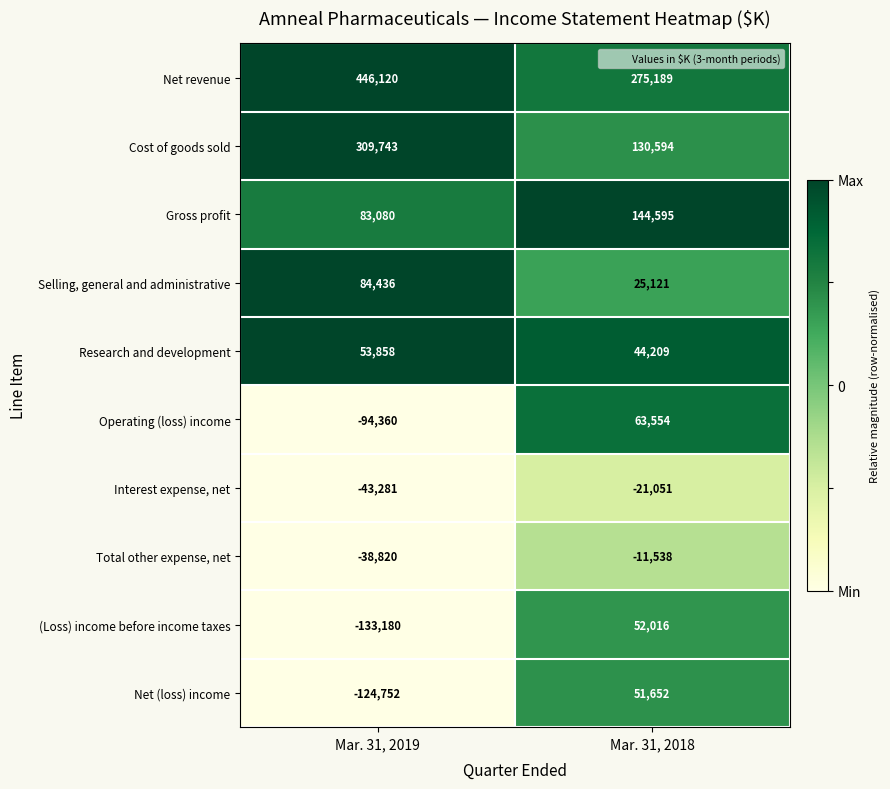

What is the spread (max minus min) of values at Mar. 31, 2019?

579300